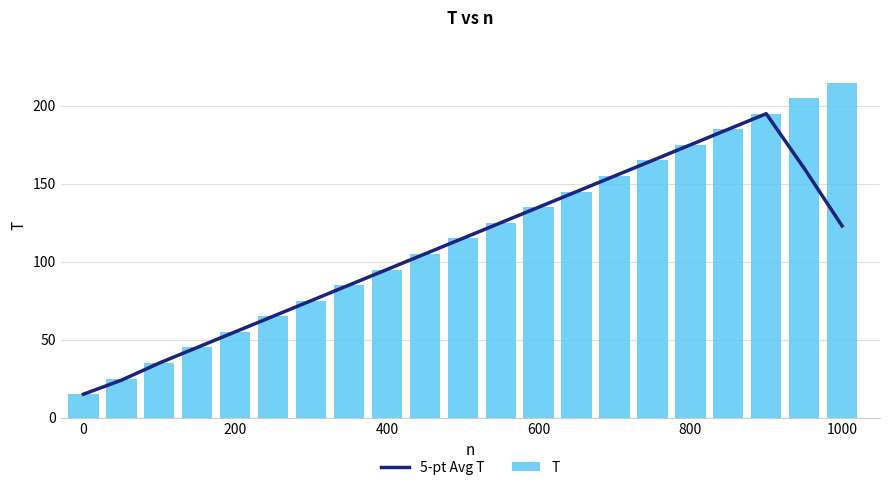

The T series shows 95 at 400. True or false?

True